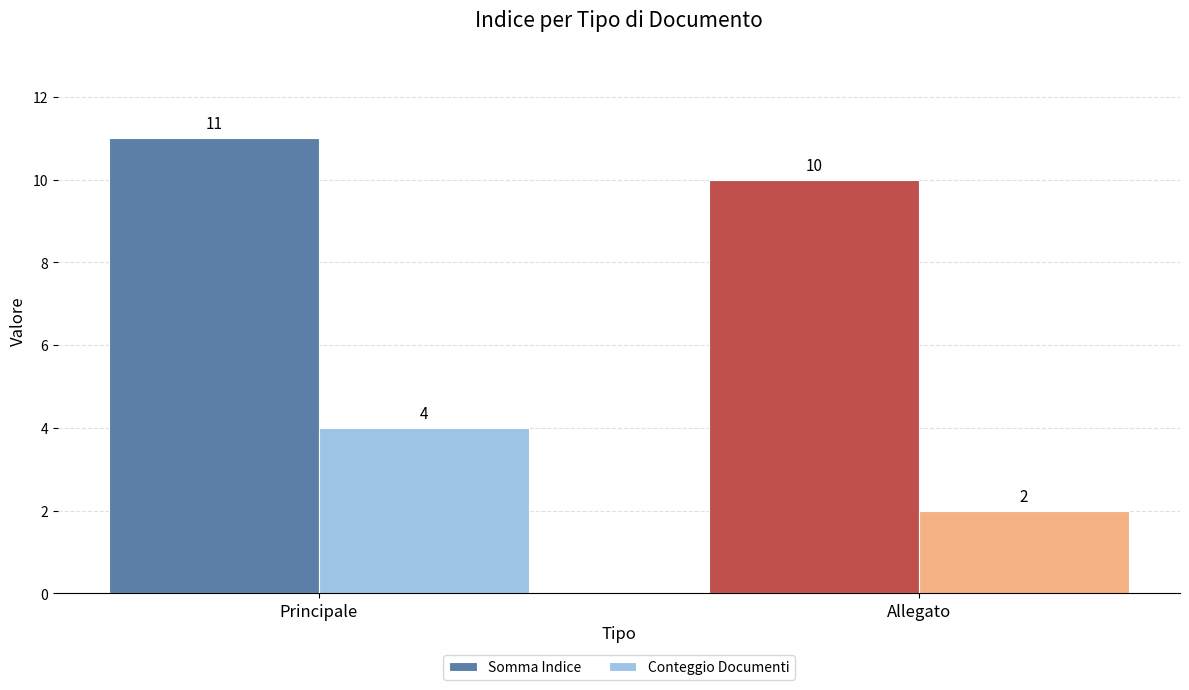

At Principale, list the series in order from largest to smallest.

Somma Indice, Conteggio Documenti